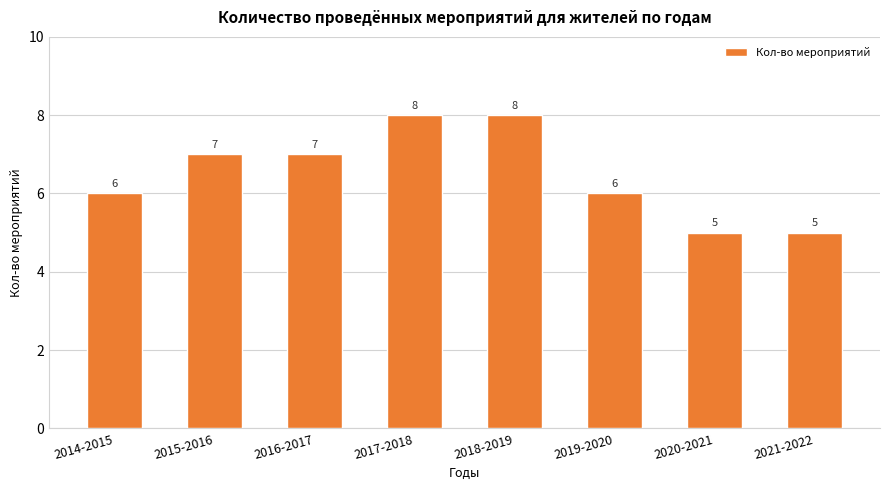

What is the difference between the second highest and minimum values?

3